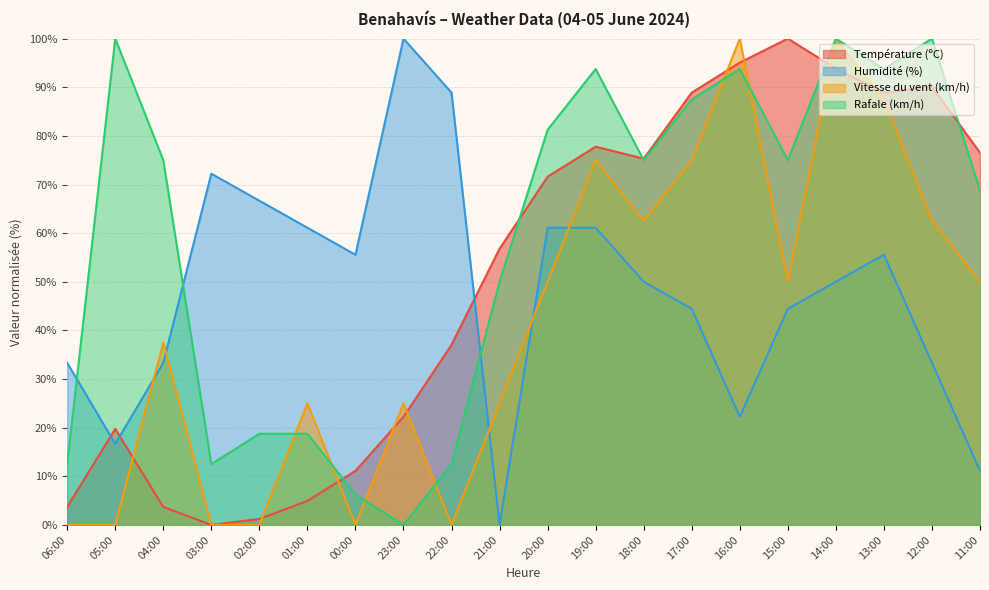

What is the difference between the maximum and second lowest values in the Vitesse du vent (km/h) series?

100.0